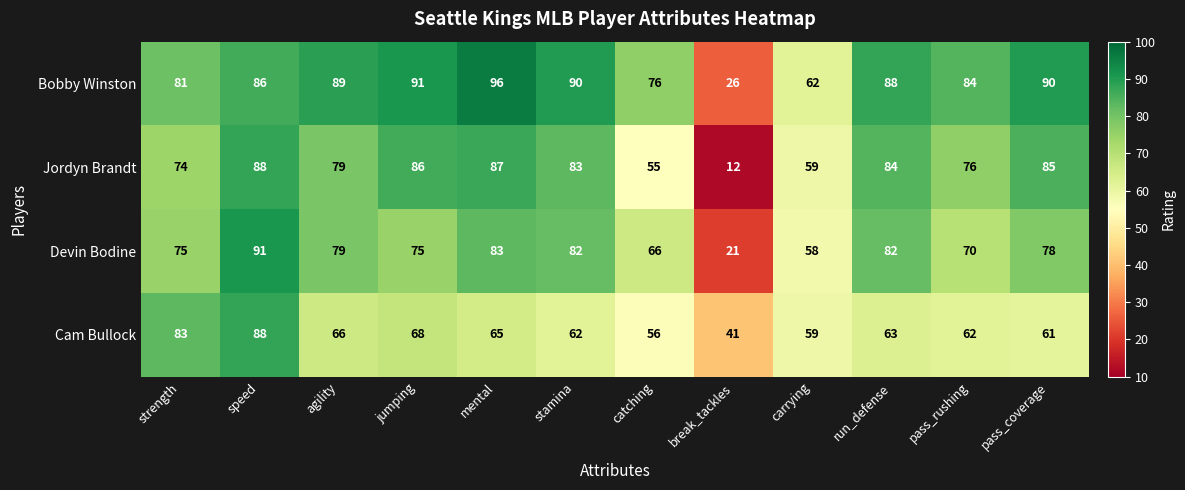

What is the spread (max minus min) of values at pass_rushing?

22